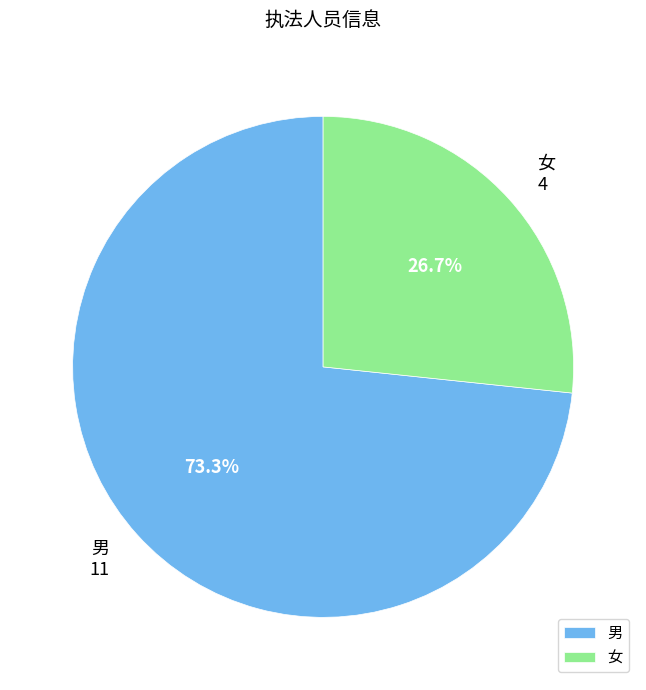

Is there a majority slice in this chart?

Yes